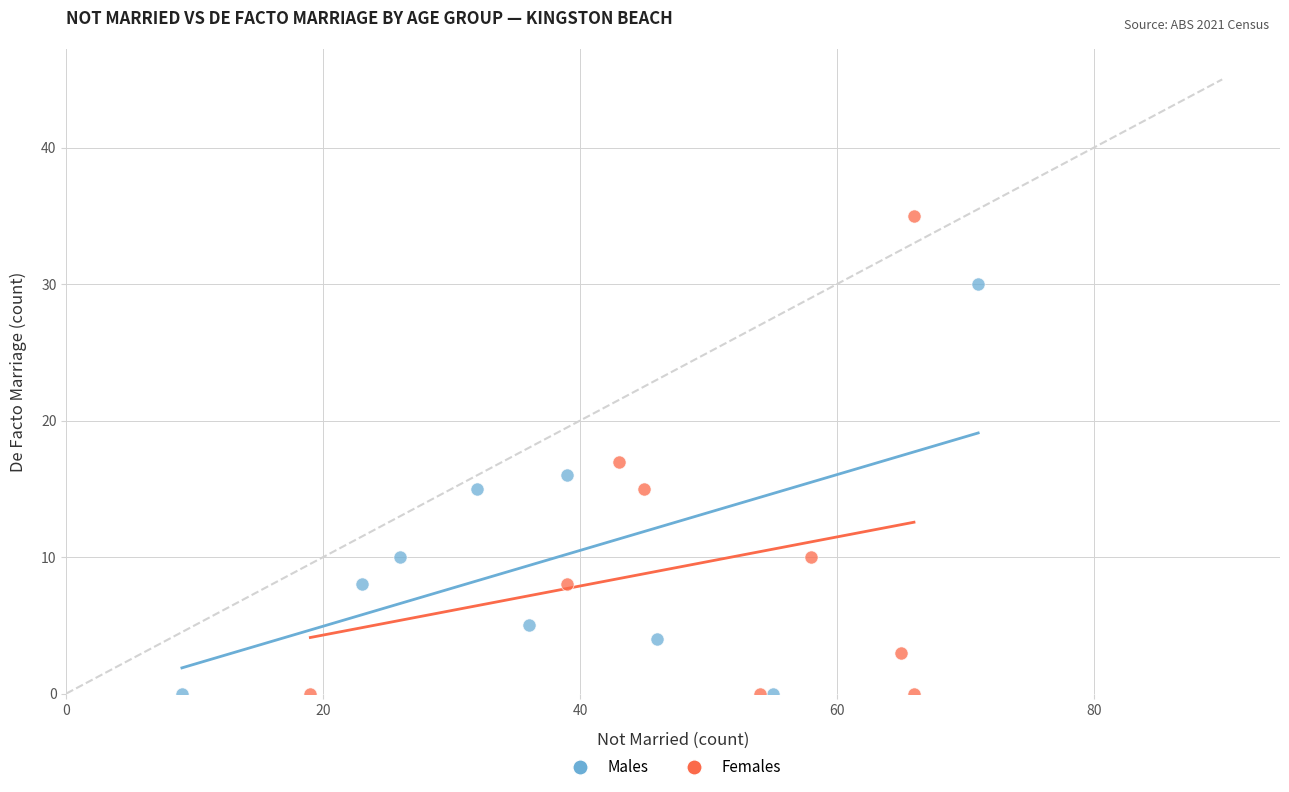

Which series has the largest Y range (max minus min)?

Females